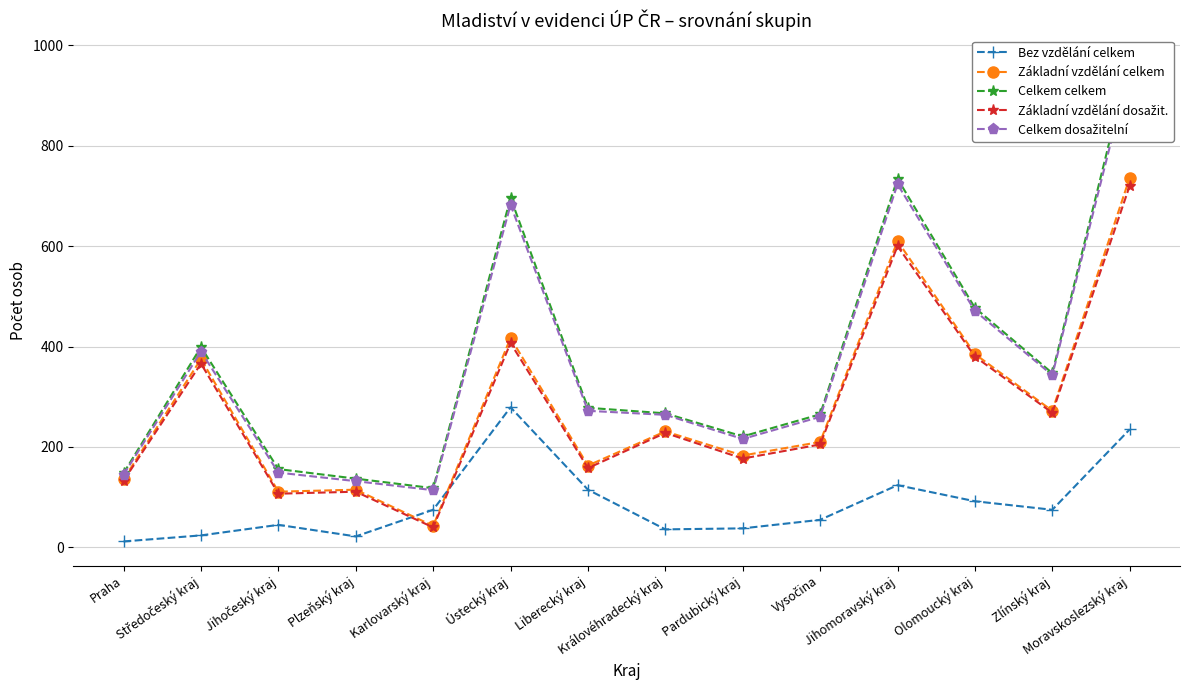

What is the total value across all series at Olomoucký kraj?

1805